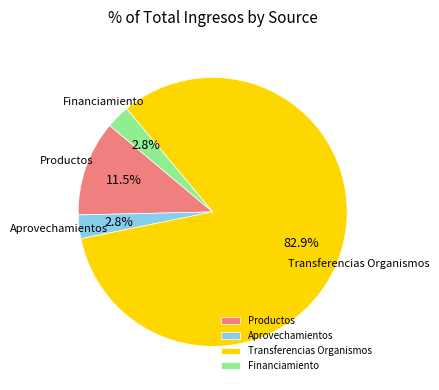

What percentage do Transferencias Organismos and Aprovechamientos together represent?

85.7%